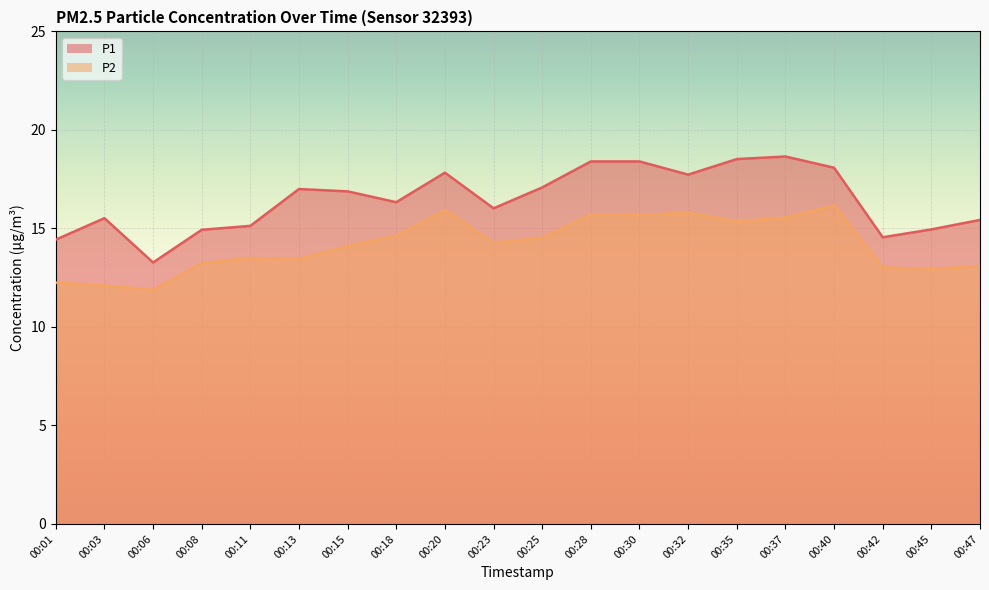

How many lines are shown in the chart?

2